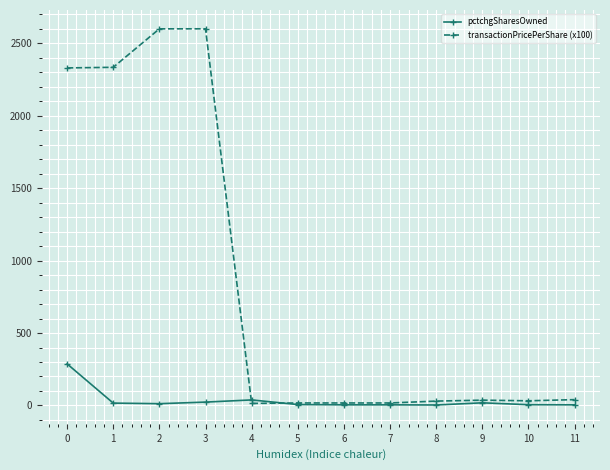

True or false: pctchgSharesOwned has more than 1 interior local peaks.

True